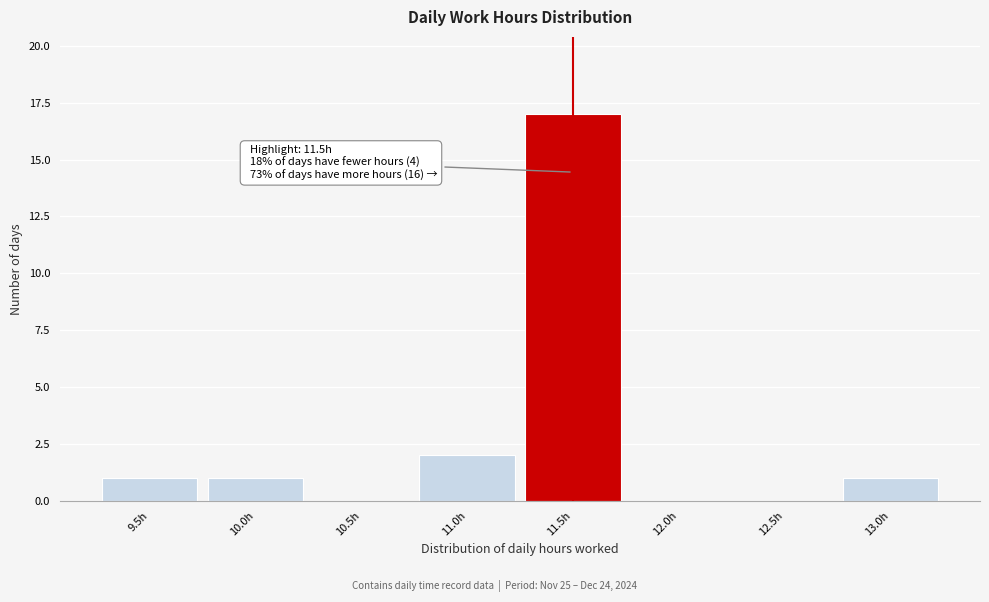

Reading left to right, what are all the values shown in this chart?

9.5h=1	10.0h=1	10.5h=0	11.0h=2	11.5h=17	12.0h=0	12.5h=0	13.0h=1